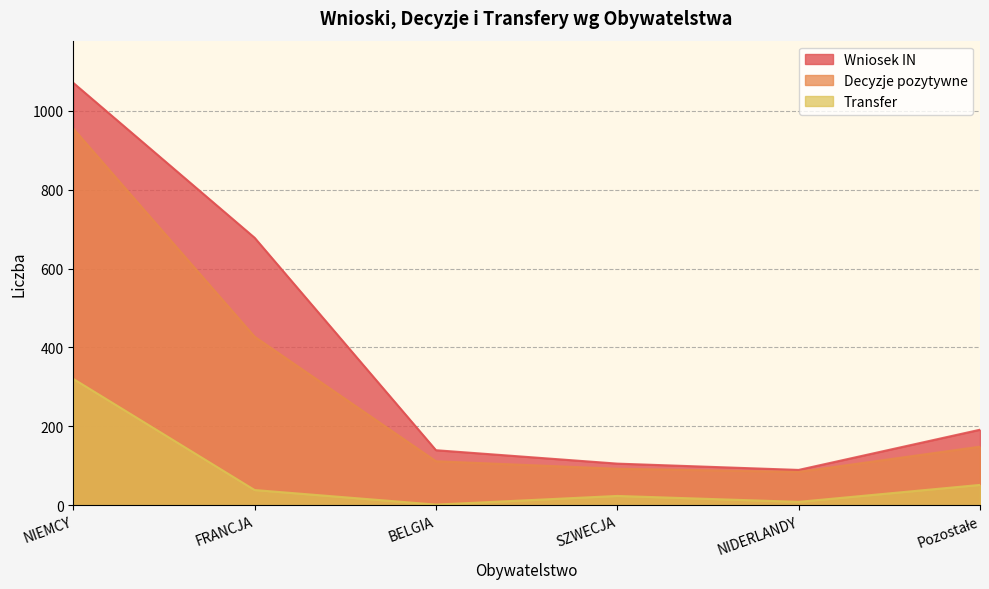

Where does the Wniosek IN series first go above 191?

NIEMCY